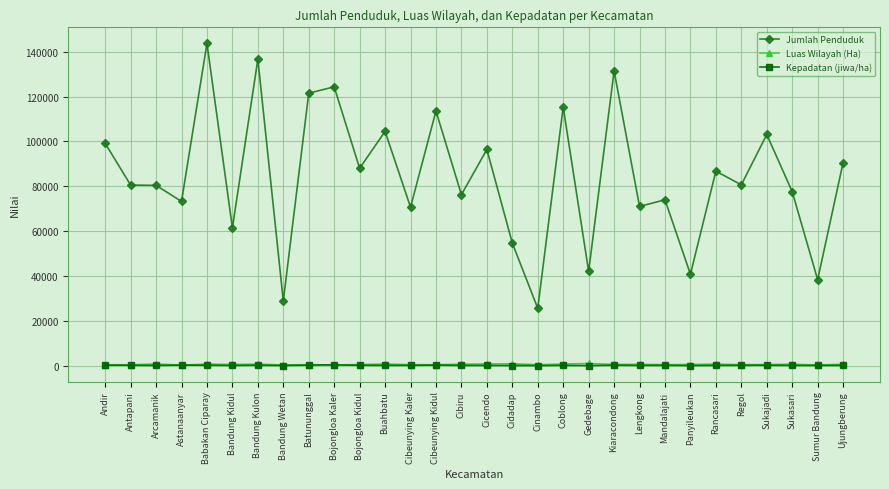

At which category is the sum across all series the highest?

Babakan Ciparay